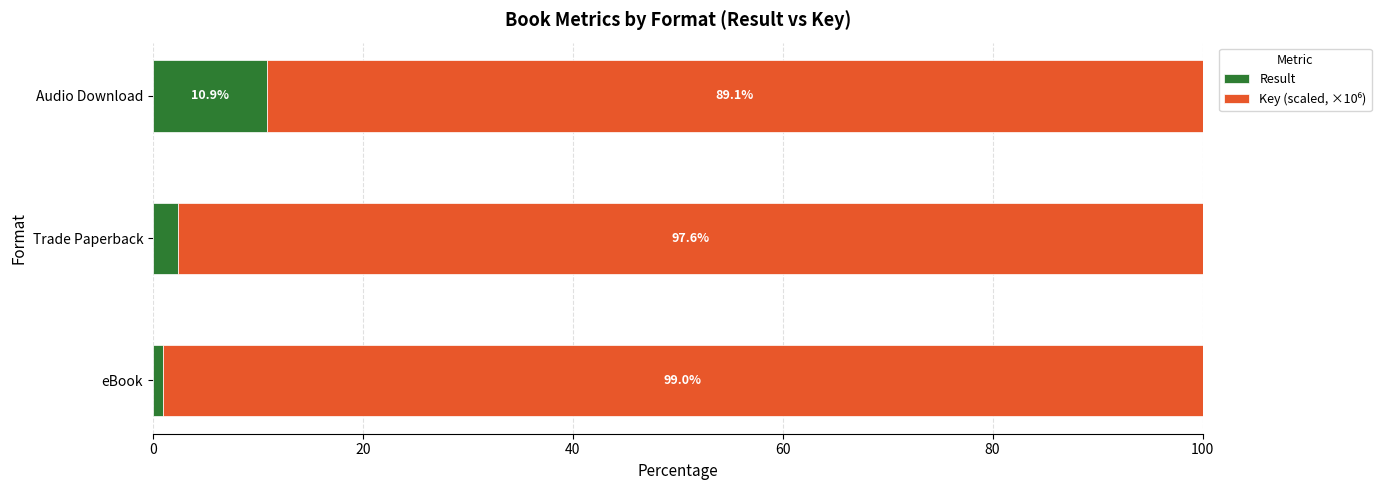

What is the total value across all series at eBook?

100.0